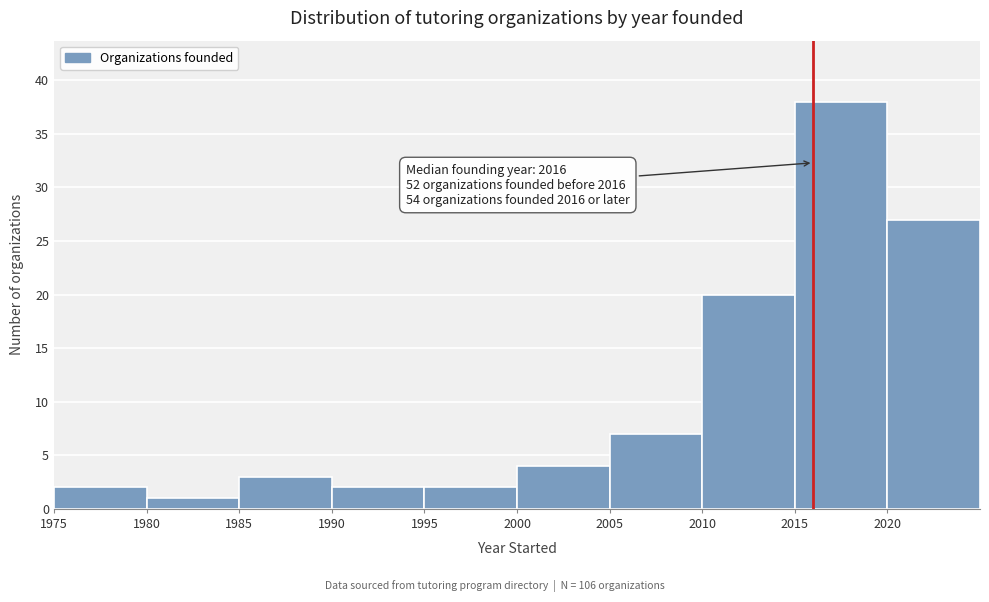

Which range on the x-axis has the tallest bar?

2015 to 2020